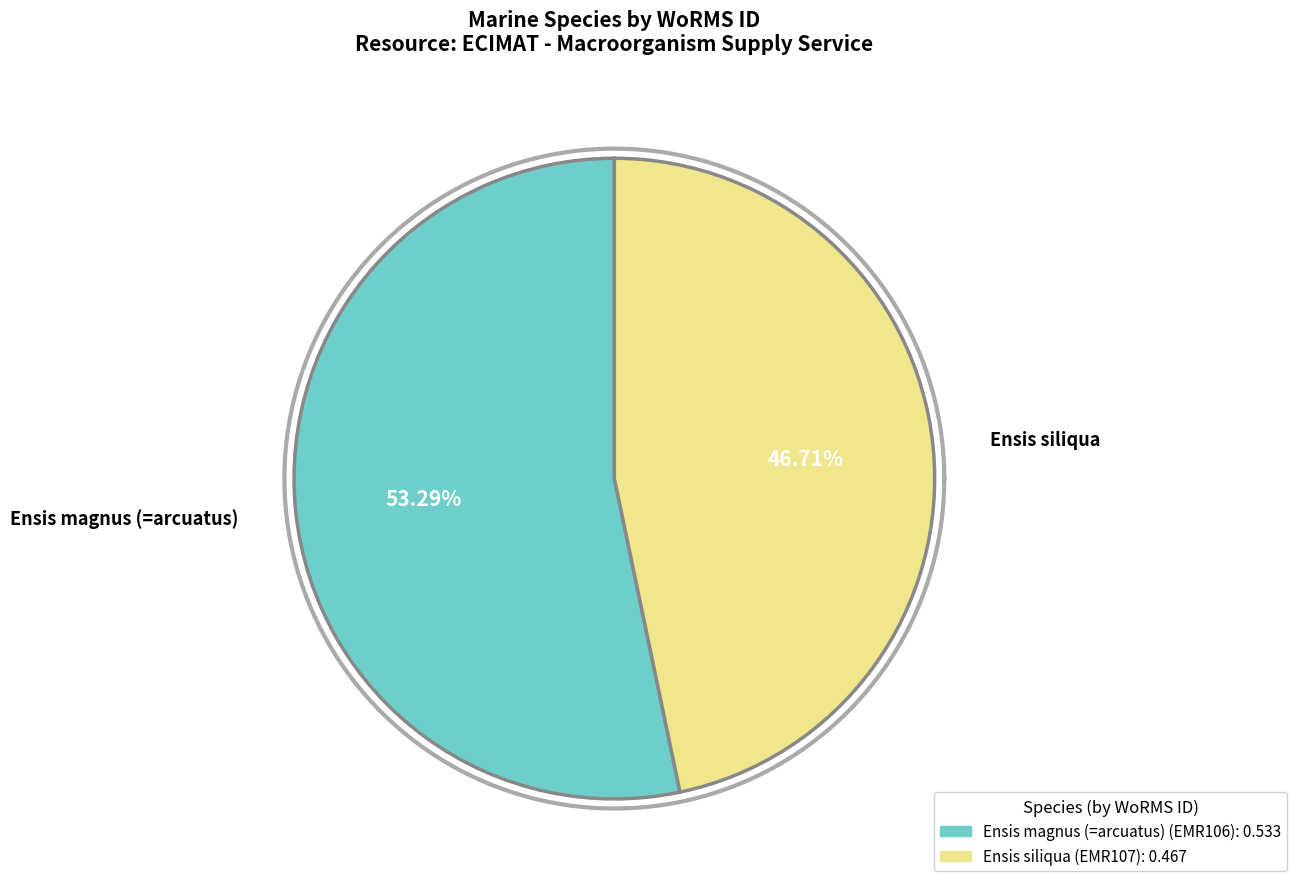

To the nearest percent, what percentage of the pie is Ensis siliqua?

47%